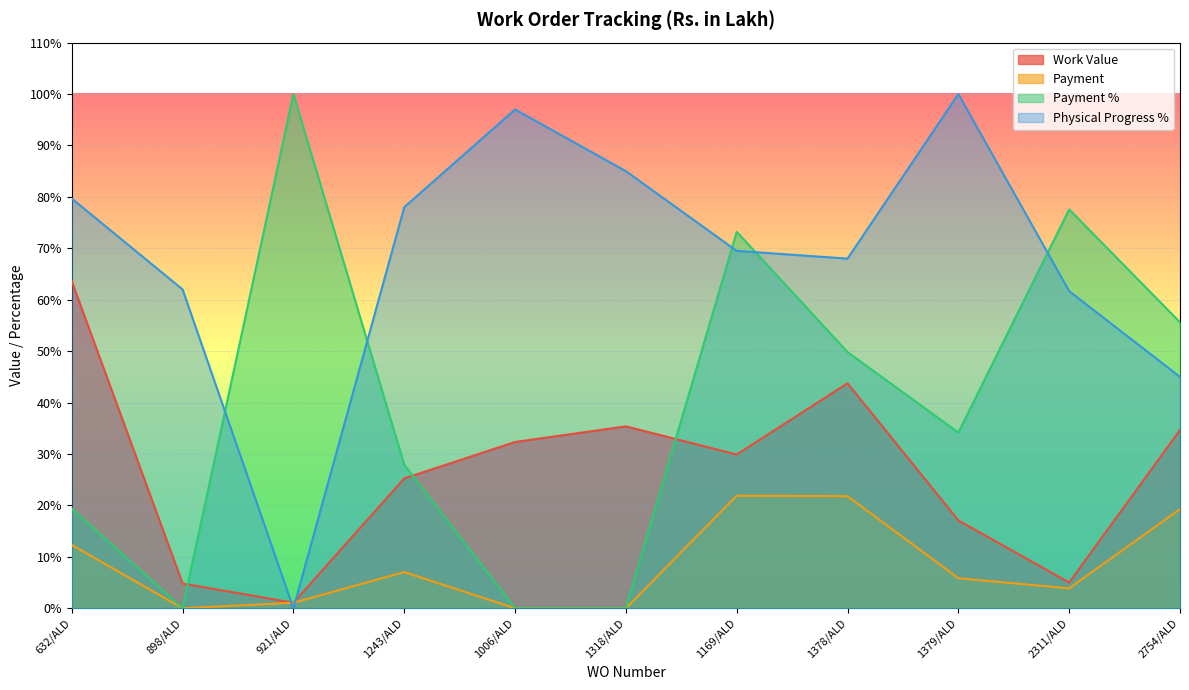

Does the chart display data point markers on the line(s)?

No